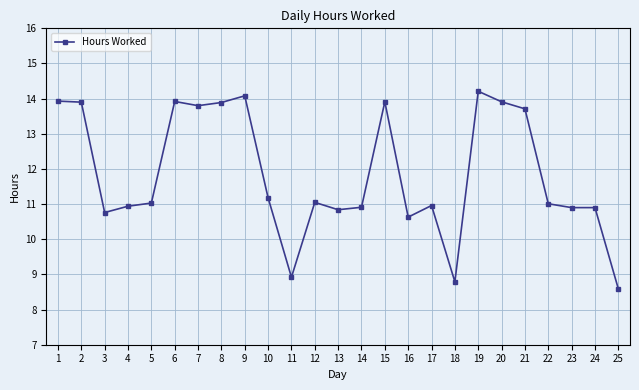

Does the chart have visible grid lines?

Yes